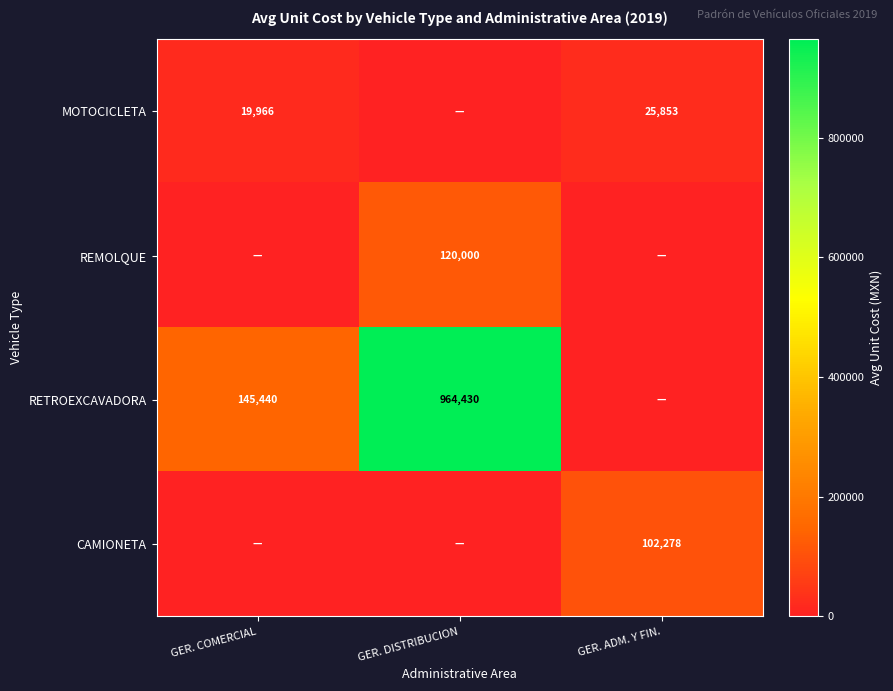

Is it true that REMOLQUE equals 188790 at GER. DISTRIBUCION?

False